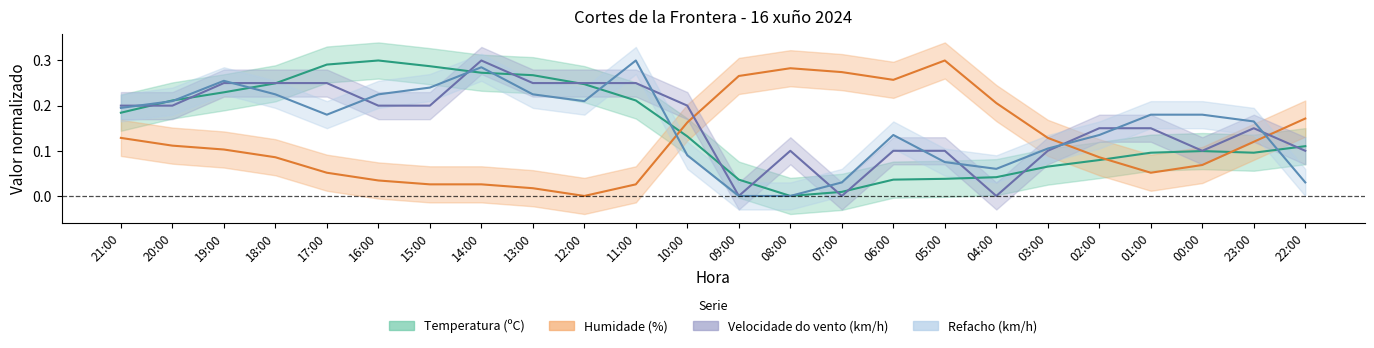

At which category does Temperatura (ºC) reach its first local peak?

16:00